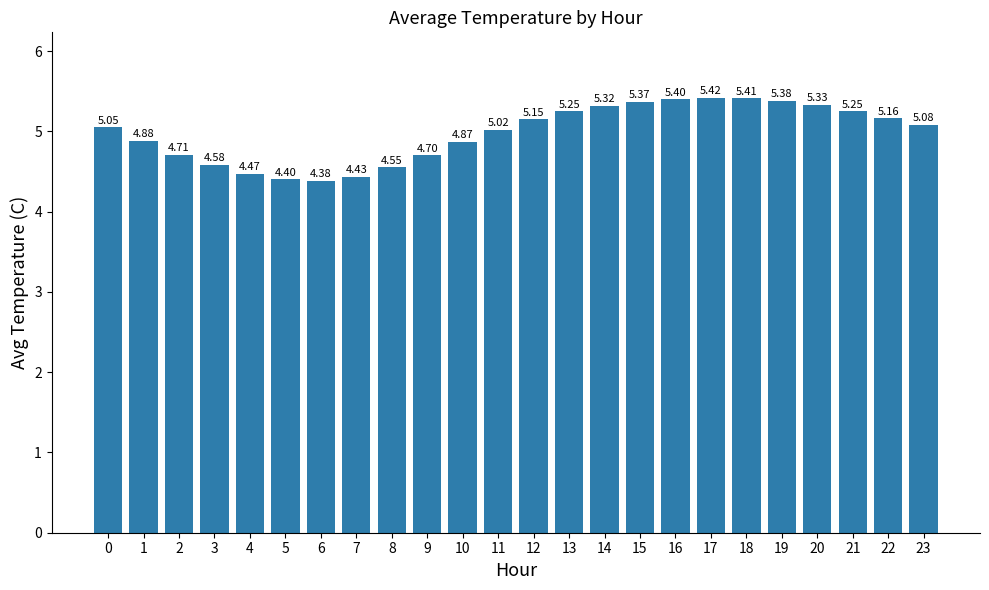

Approximately how many times larger is the value at 17 compared to 22?

1.1